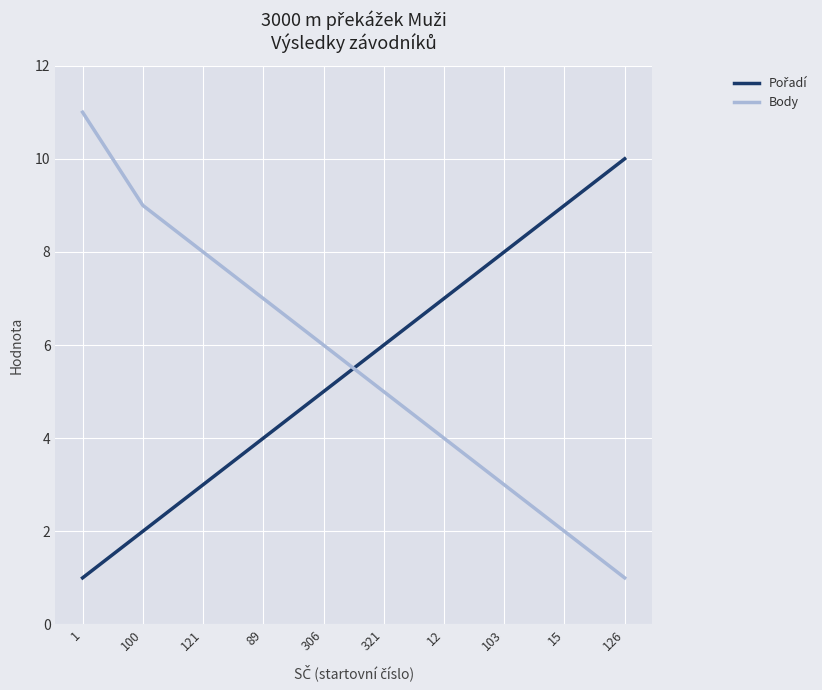

True or false: Body has more than 0 points higher than both neighbors.

False